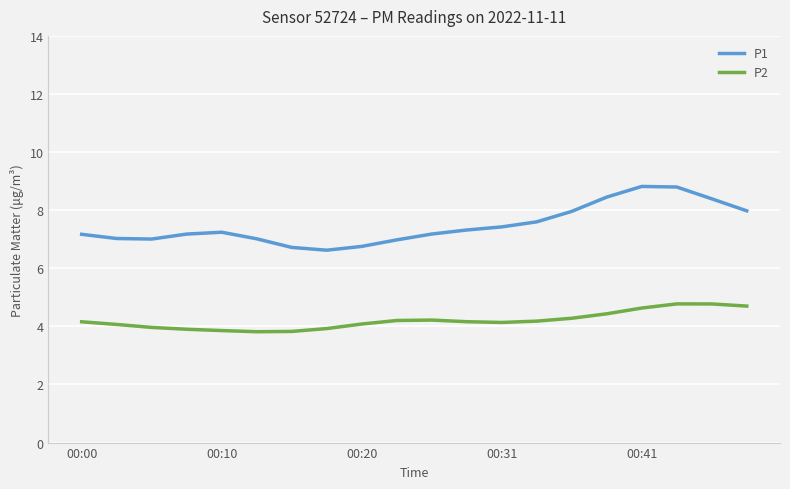

What is the difference between the maximum and minimum values in the P1 series?

2.2